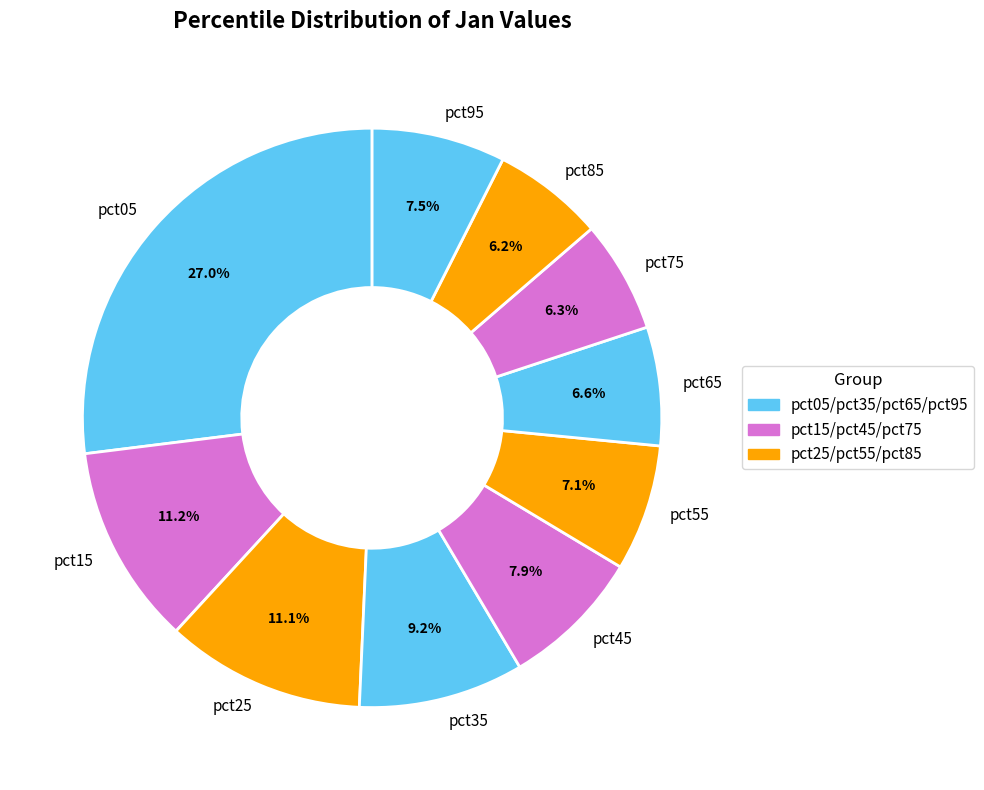

What percentage is NOT represented by pct35?

90.8%